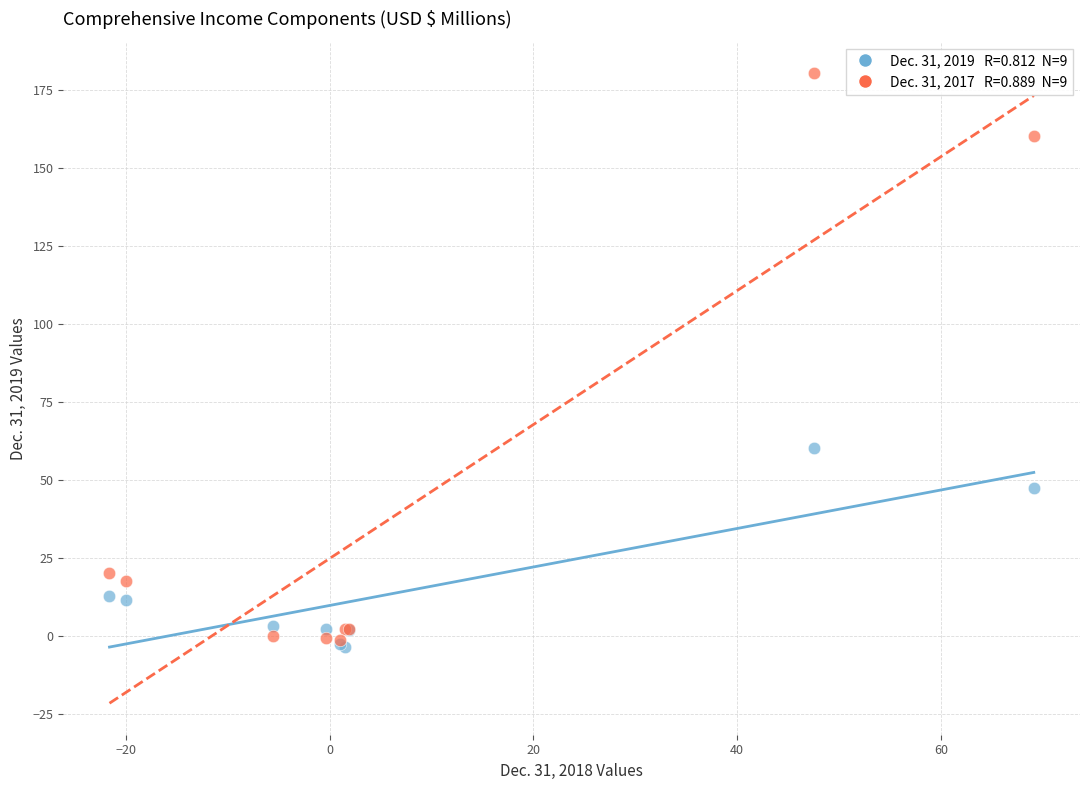

Across all series, what Y value is closest to 88?

60.2